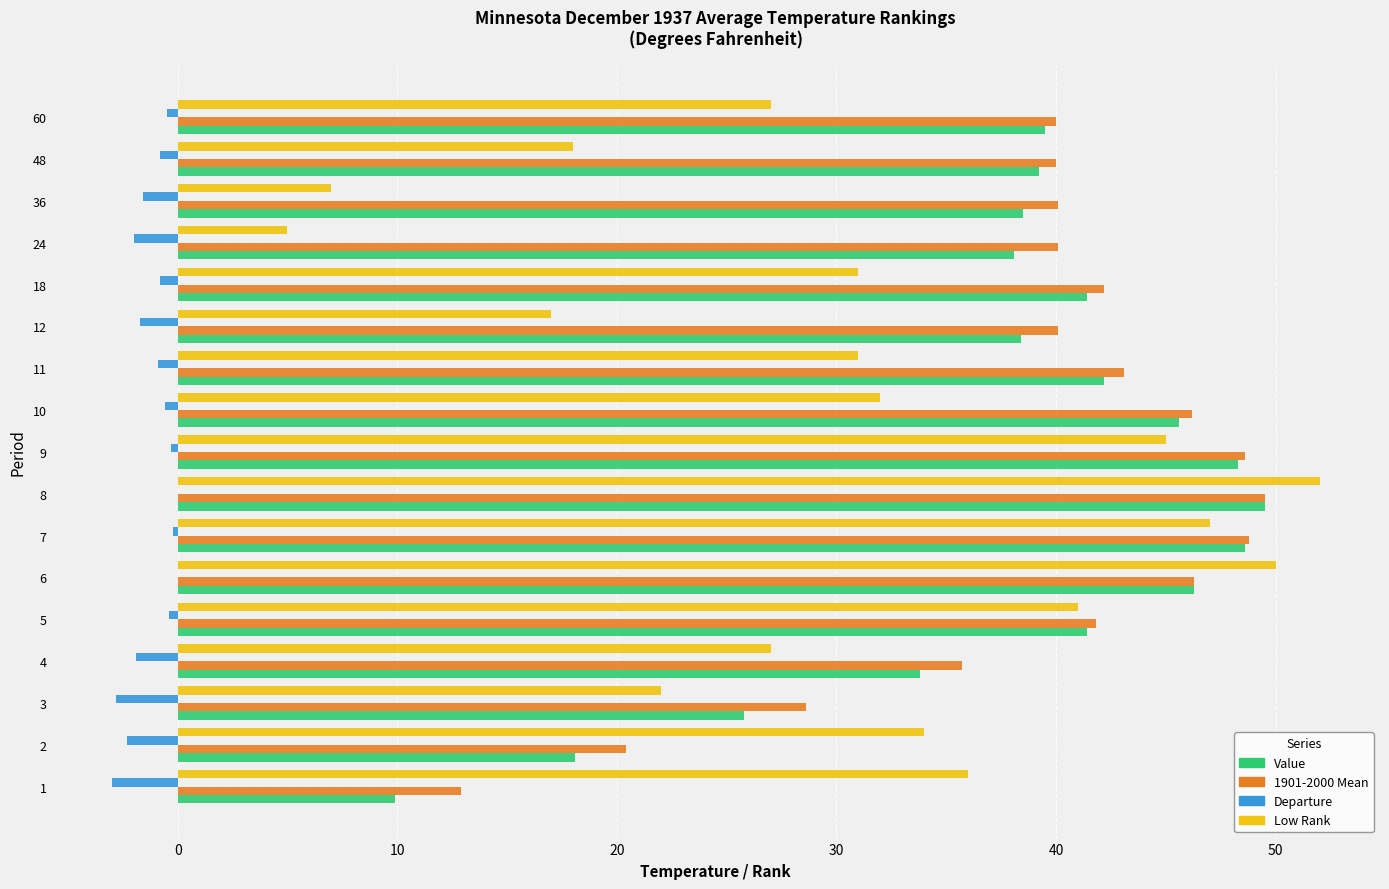

Which series changed the most between 6 and 10?

Low Rank